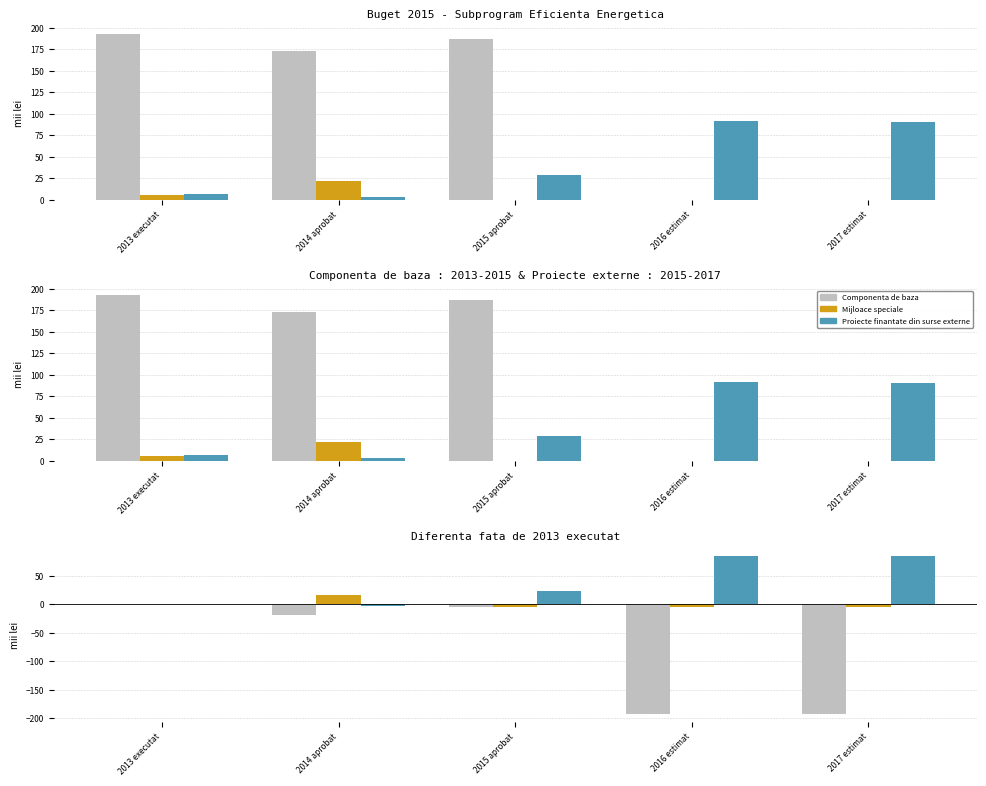

What is the difference between the Proiecte finantate din surse externe values at 2015 aprobat and 2016 estimat?

62.6